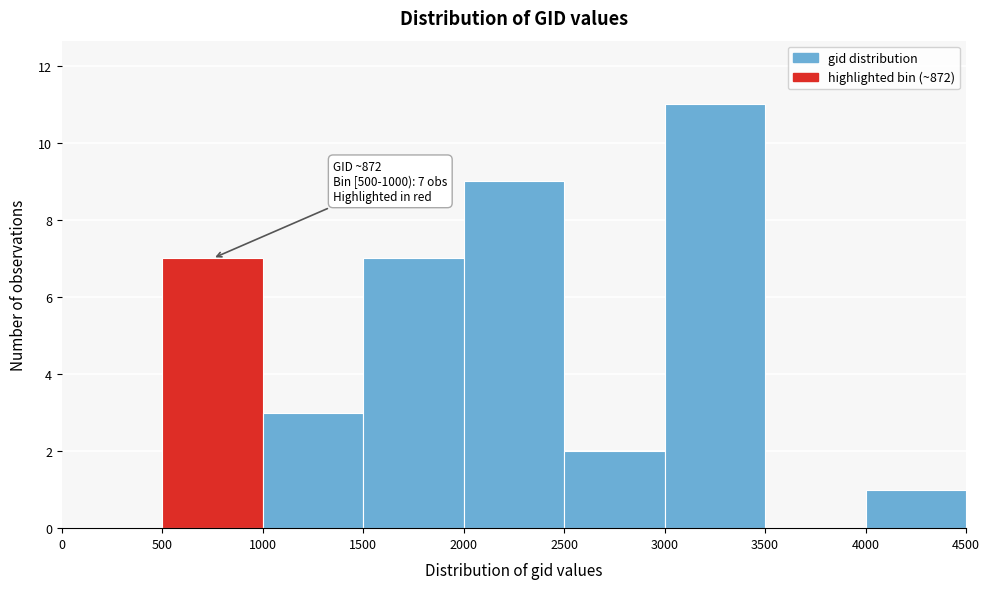

Over which range of the x-axis is the bar tallest?

3000 to 3500